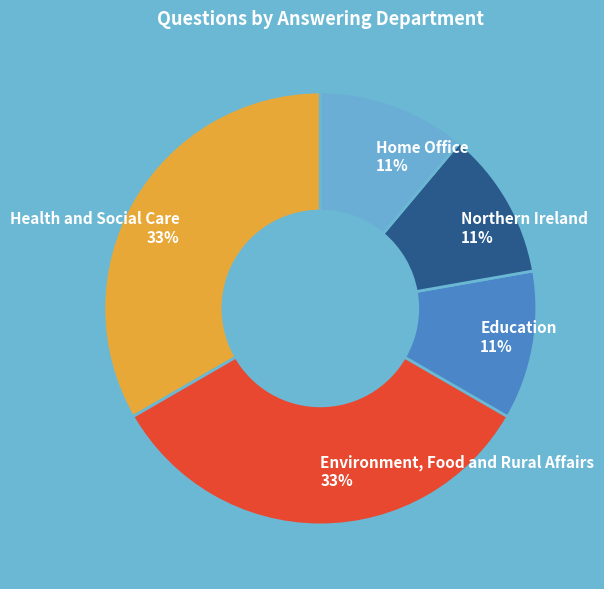

To the nearest percent, what portion does Health and Social Care represent?

33%